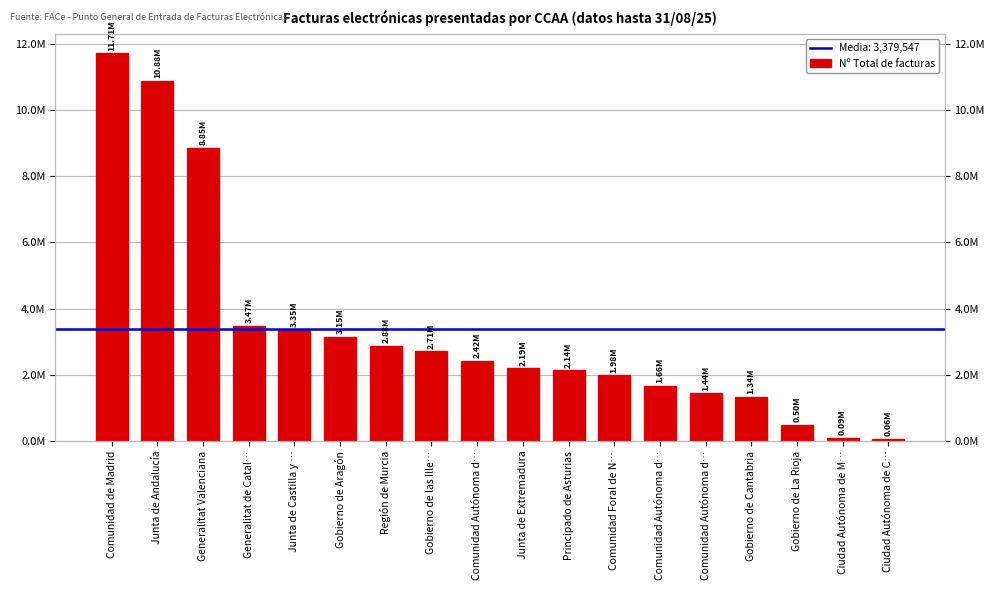

Reading right to left, list all the values displayed in this chart.

Ciudad Autónoma de C…=57557	Ciudad Autónoma de M…=94388	Gobierno de La Rioja=497879	Gobierno de Cantabria=1344510	Comunidad Autónoma d…=1438294	Comunidad Autónoma d…=1658188	Comunidad Foral de N…=1983049	Principado de Asturias=2141089	Junta de Extremadura=2192801	Comunidad Autónoma d…=2416176	Gobierno de las Ille…=2707016	Región de Murcia=2881850	Gobierno de Aragón=3150772	Junta de Castilla y …=3352802	Generalitat de Catal…=3474981	Generalitat Valenciana=8854511	Junta de Andalucía=10875331	Comunidad de Madrid=11710655